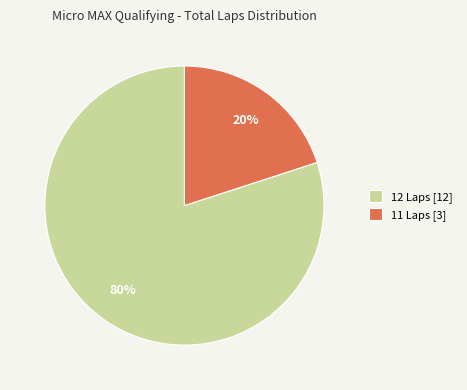

True or false: 11 Laps [3] accounts for 31% of the total.

False